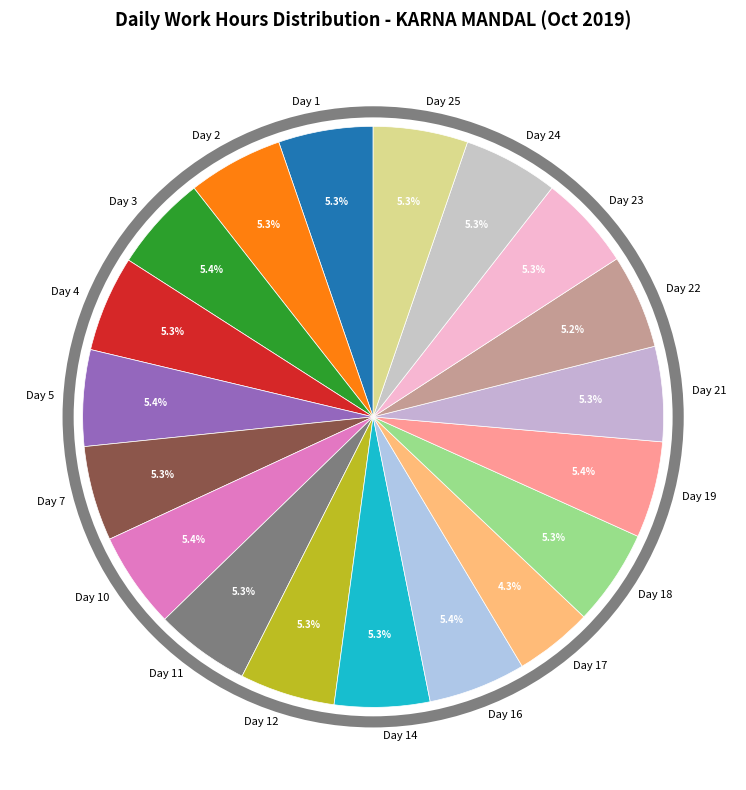

The Day 12 slice represents 14% of the pie. True or false?

False